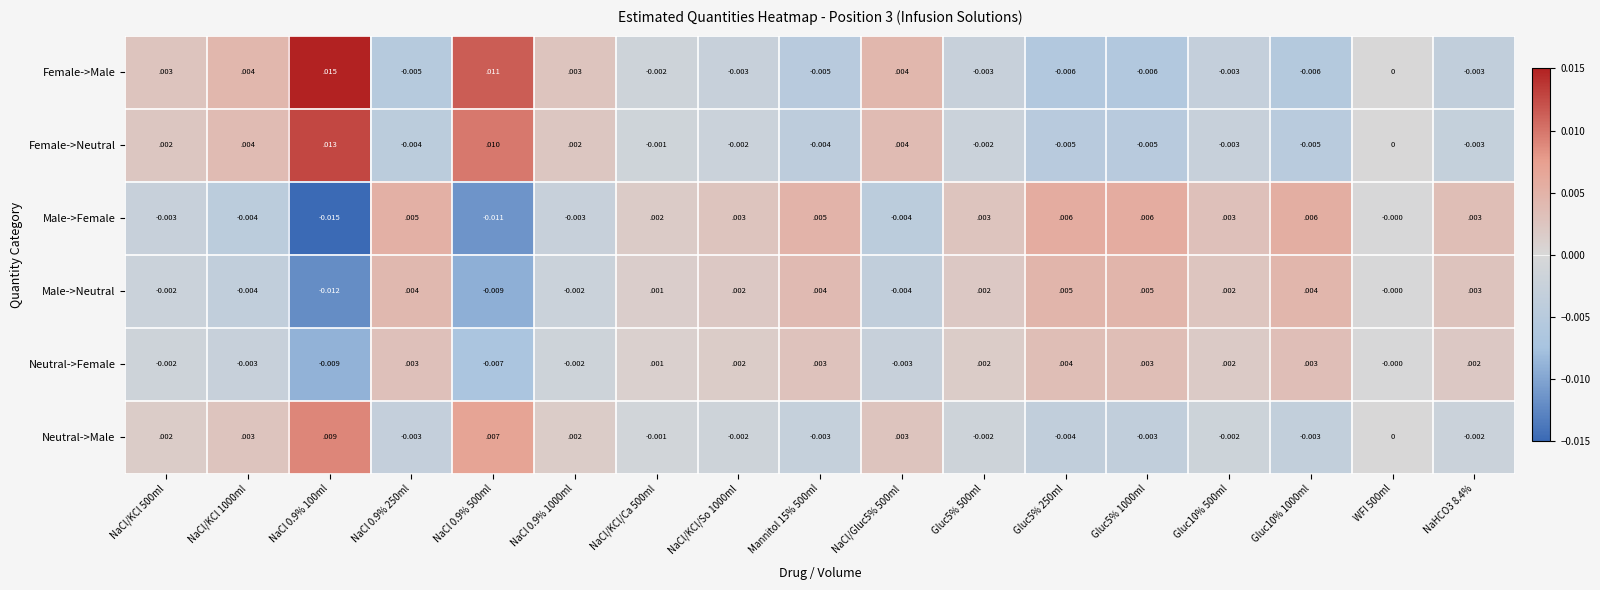

List the series in order of their peak value, highest first.

Female->Male, Female->Neutral, Neutral->Male, Male->Female, Male->Neutral, Neutral->Female